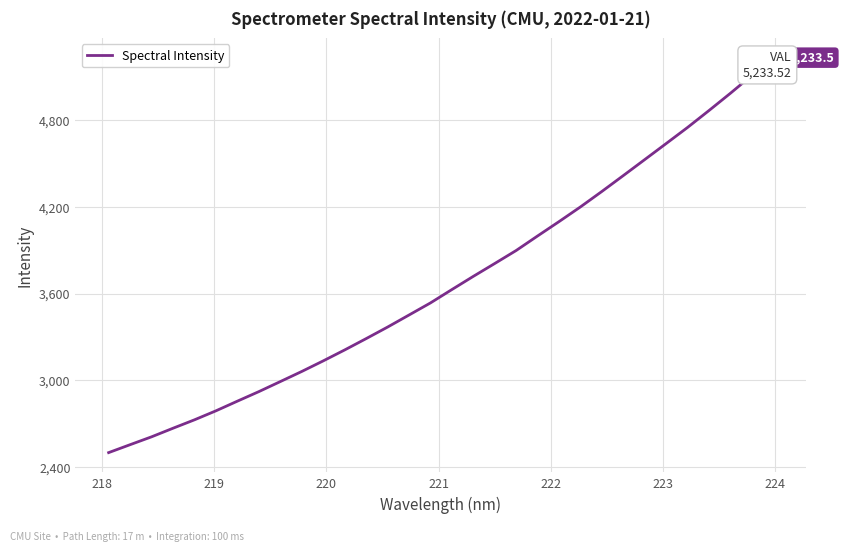

How many lines are shown in the chart?

1